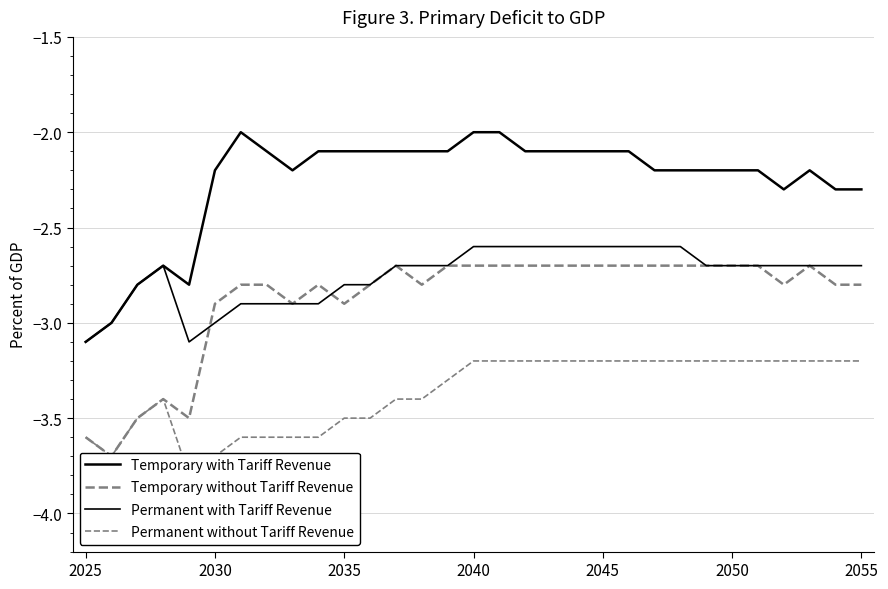

How many interior local peaks does the Temporary with Tariff Revenue series have?

3